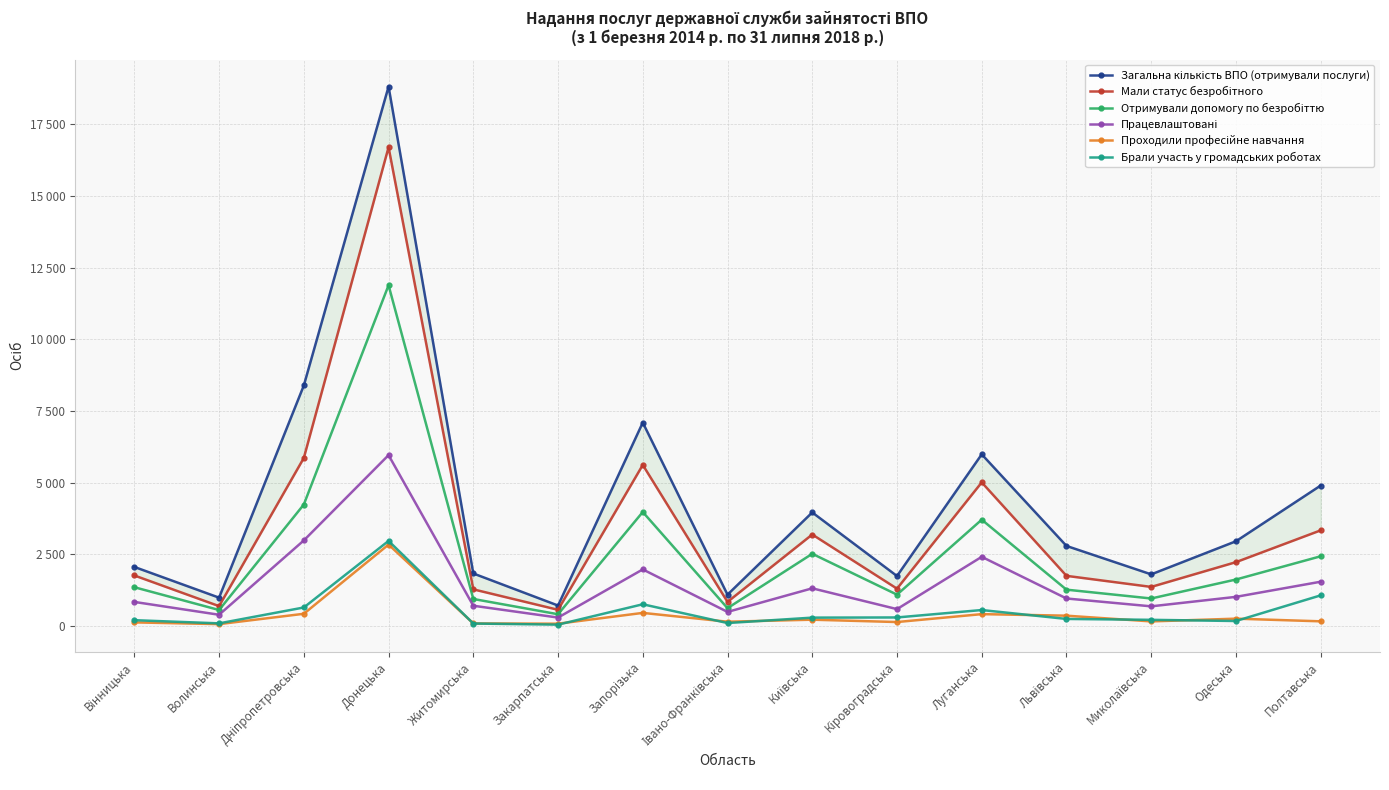

Reading left to right, extract all data points from this chart.

Загальна кількість ВПО (отримували послуги): Вінницька=2055	Волинська=983	Дніпропетровська=8388	Донецька=18819	Житомирська=1827	Закарпатська=708	Запорізька=7093	Івано-Франківська=1088	Київська=3957	Кіровоградська=1738	Луганська=5985	Львівська=2788	Миколаївська=1796	Одеська=2951	Полтавська=4896
Мали статус безробітного: Вінницька=1757	Волинська=687	Дніпропетровська=5858	Донецька=16702	Житомирська=1273	Закарпатська=559	Запорізька=5615	Івано-Франківська=835	Київська=3187	Кіровоградська=1297	Луганська=5006	Львівська=1744	Миколаївська=1358	Одеська=2222	Полтавська=3332
Отримували допомогу по безробіттю: Вінницька=1347	Волинська=552	Дніпропетровська=4234	Донецька=11886	Житомирська=937	Закарпатська=404	Запорізька=3972	Івано-Франківська=616	Київська=2514	Кіровоградська=1088	Луганська=3704	Львівська=1262	Миколаївська=954	Одеська=1616	Полтавська=2427
Працевлаштовані: Вінницька=834	Волинська=386	Дніпропетровська=2980	Донецька=5957	Житомирська=701	Закарпатська=288	Запорізька=1969	Івано-Франківська=485	Київська=1309	Кіровоградська=583	Луганська=2408	Львівська=954	Миколаївська=680	Одеська=1011	Полтавська=1539
Проходили професійне навчання: Вінницька=120	Волинська=59	Дніпропетровська=420	Донецька=2835	Житомирська=83	Закарпатська=74	Запорізька=451	Івано-Франківська=143	Київська=214	Кіровоградська=132	Луганська=408	Львівська=354	Миколаївська=154	Одеська=250	Полтавська=157
Брали участь у громадських роботах: Вінницька=197	Волинська=86	Дніпропетровська=640	Донецька=2963	Житомирська=80	Закарпатська=41	Запорізька=752	Івано-Франківська=97	Київська=286	Кіровоградська=292	Луганська=551	Львівська=240	Миколаївська=209	Одеська=168	Полтавська=1063